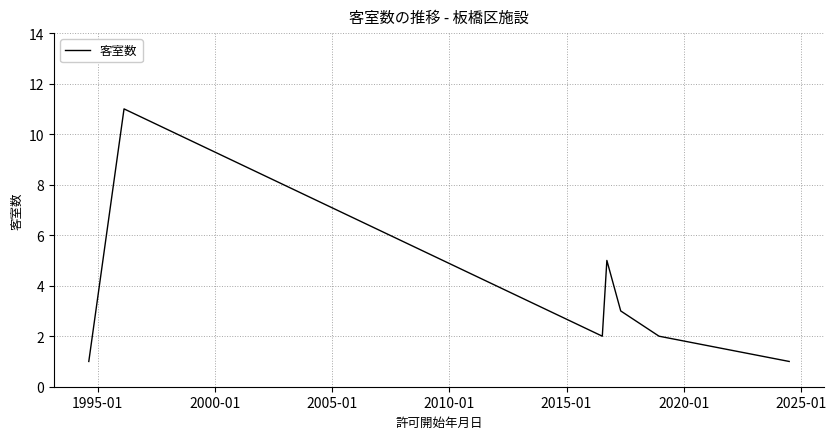

True or false: the data has more than 1 interior local peaks.

True